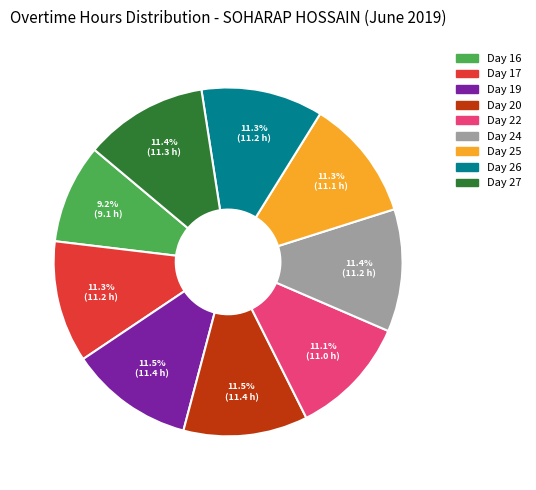

Count the number of slices in the pie.

9